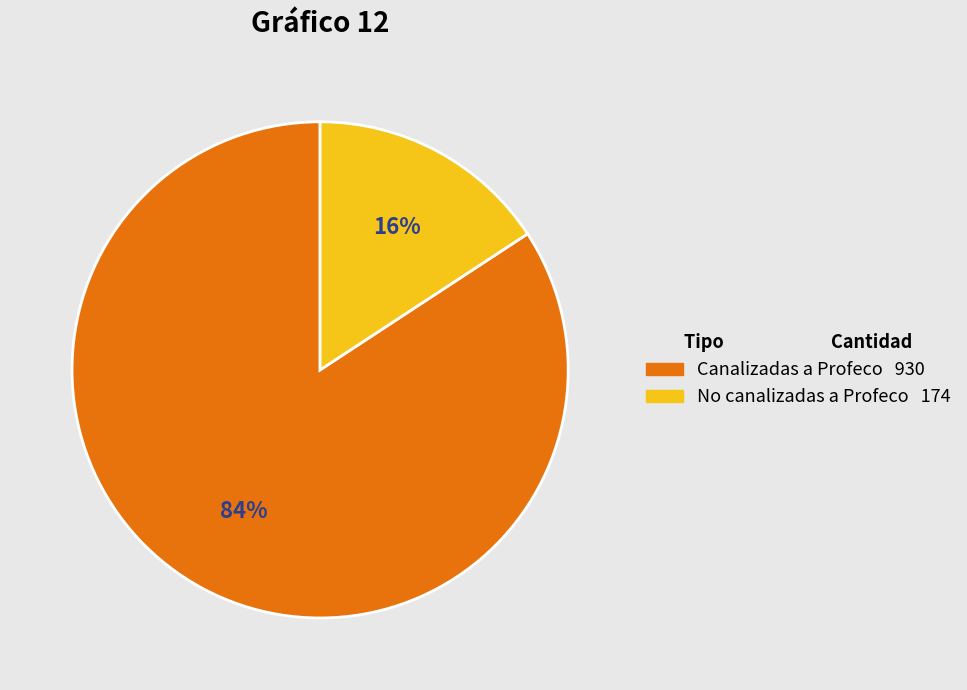

Is Canalizadas a Profeco the majority of the pie?

Yes